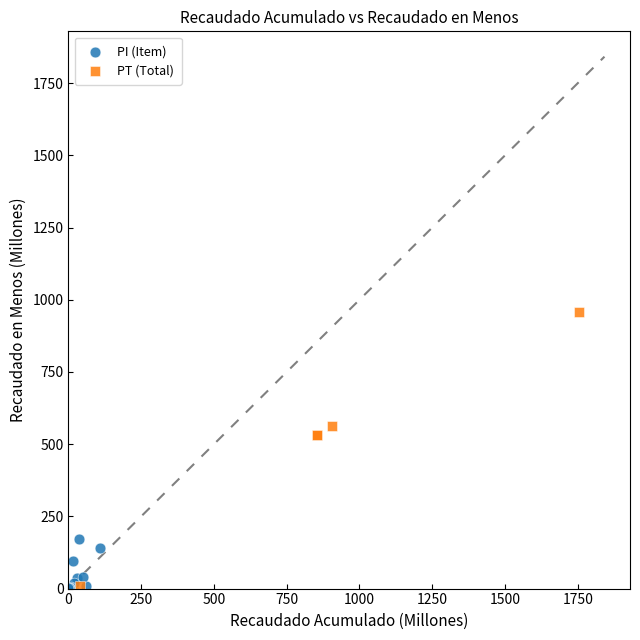

Which series has the largest Y range (max minus min)?

PT (Total)